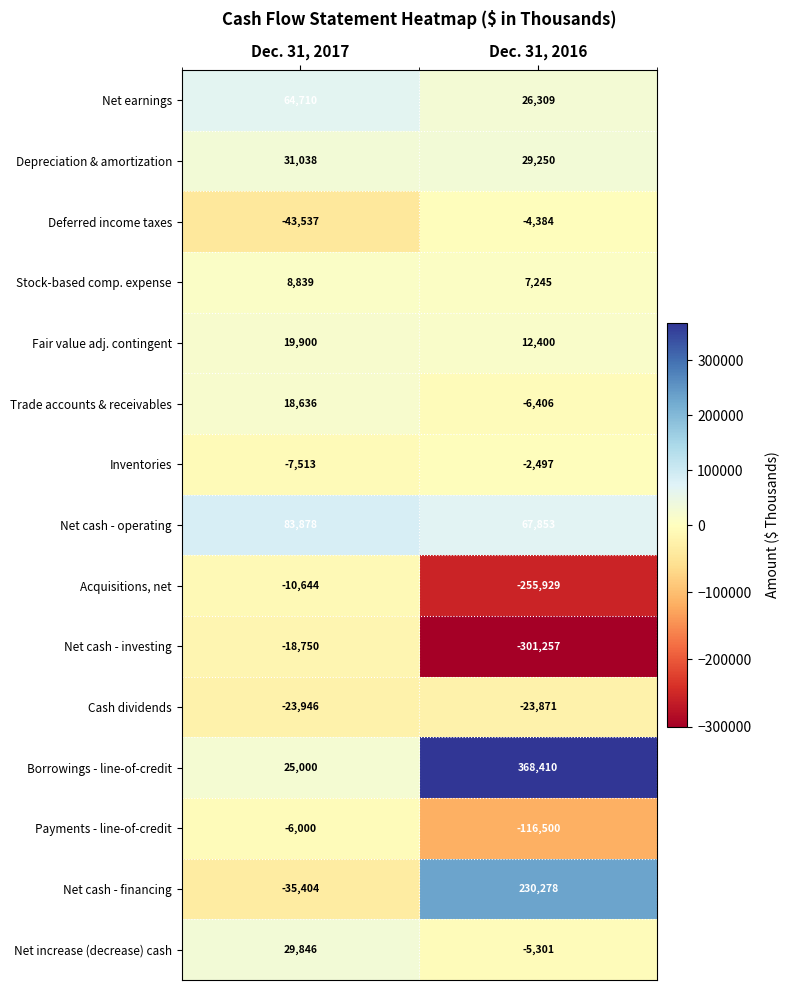

Which series has the largest range (max minus min)?

Borrowings - line-of-credit